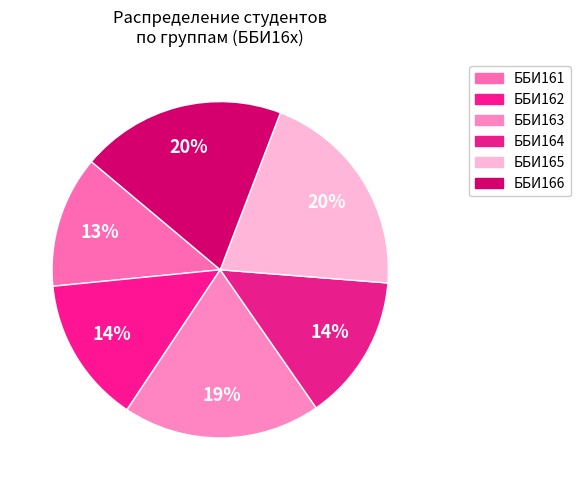

How many slices are in this pie chart?

6